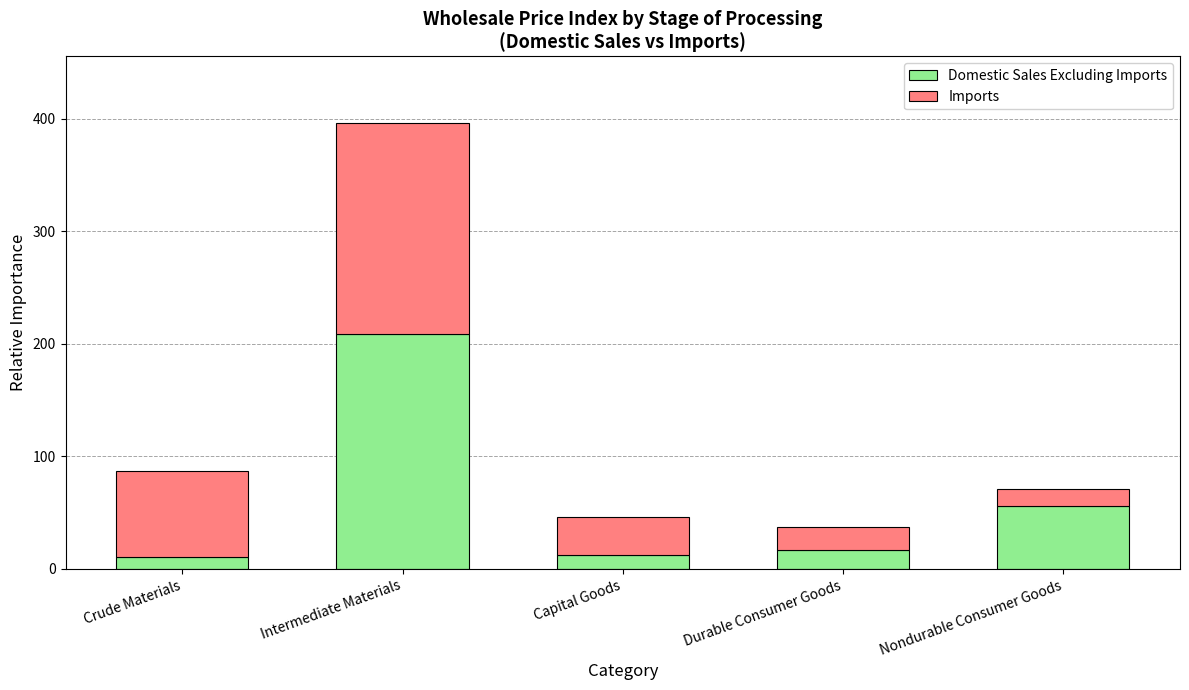

What is the total value across all series at Nondurable Consumer Goods?

70.9